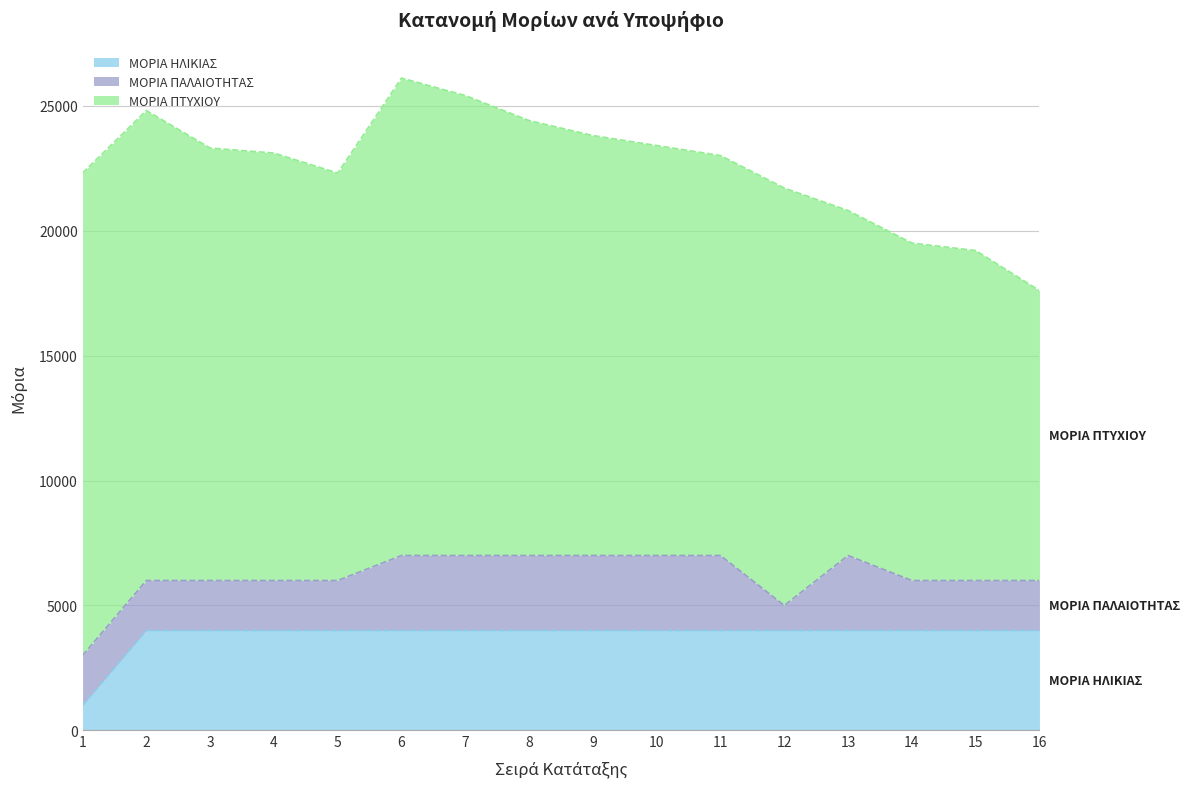

True or false: ΜΟΡΙΑ ΗΛΙΚΙΑΣ and ΜΟΡΙΑ ΠΤΥΧΙΟΥ intersect in this chart.

False